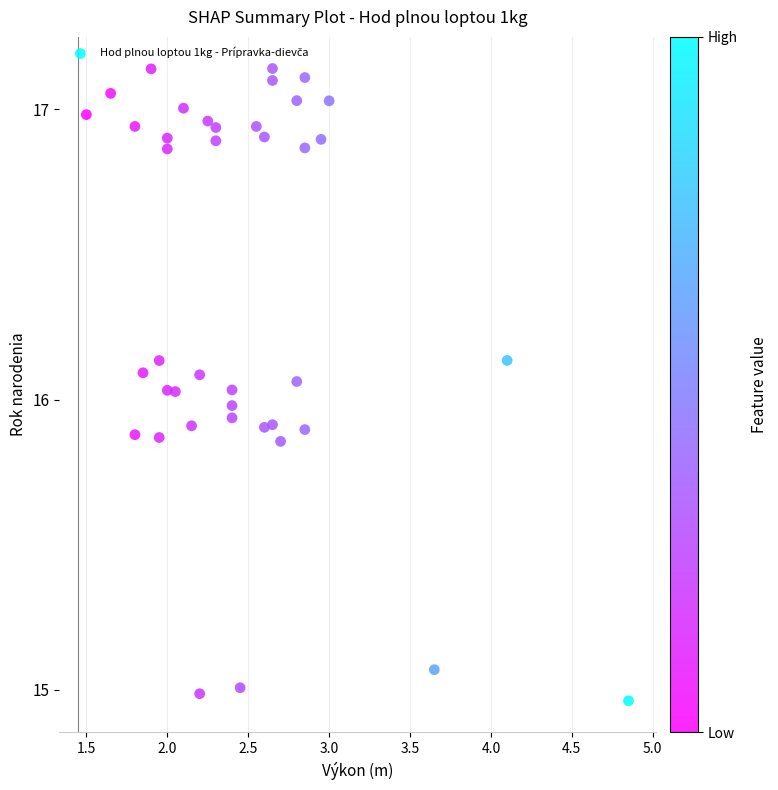

What is the range of Y values (max minus min)?

2.2